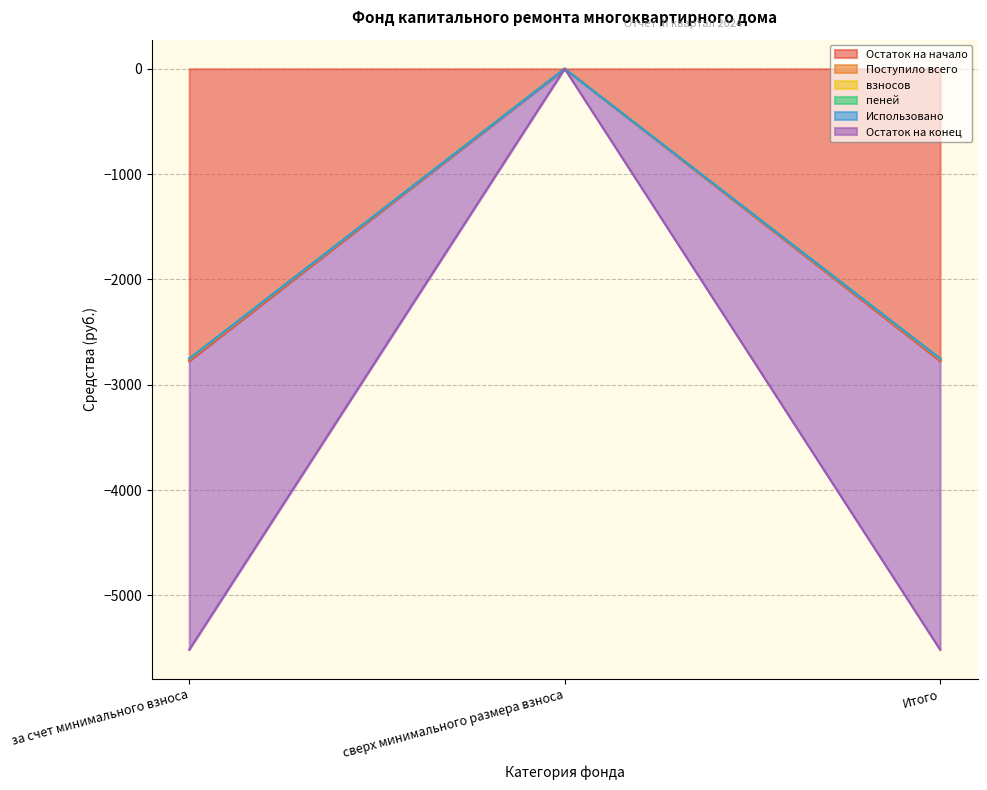

Where is Остаток на конец nearest to the value -1376?

сверх минимального размера взноса